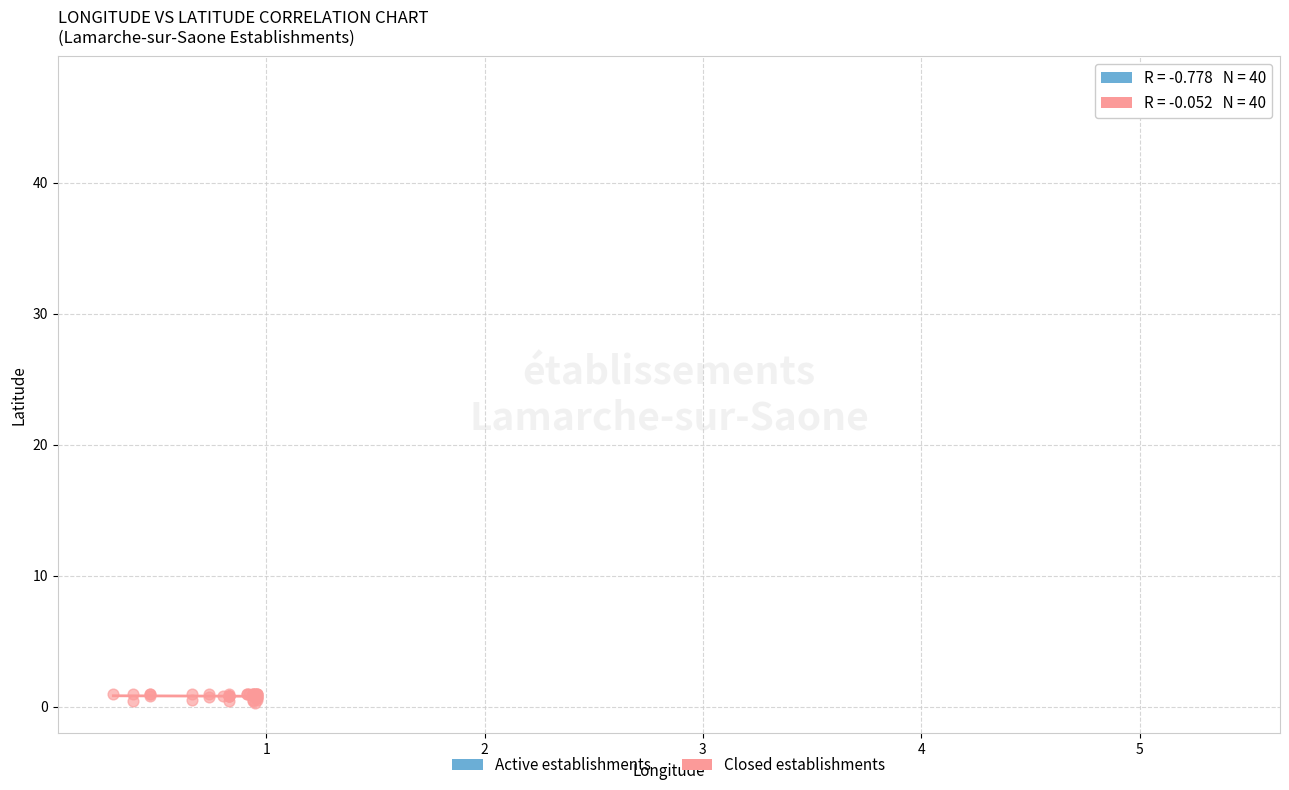

Which series reaches the maximum Y coordinate?

Active establishments